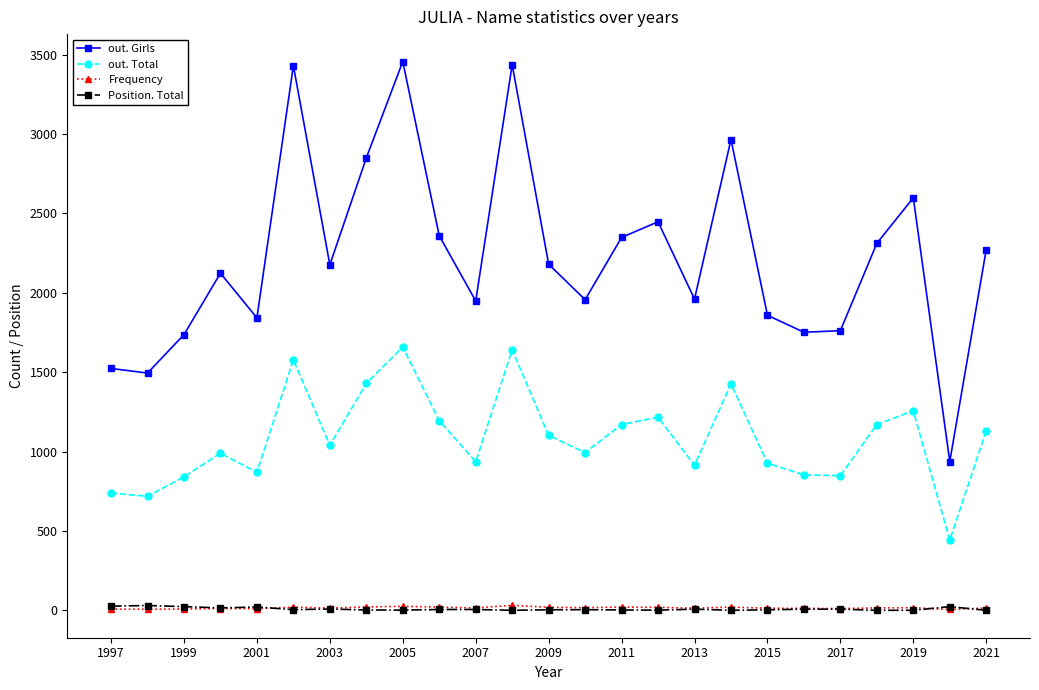

True or false: out. Girls and Frequency intersect in this chart.

False